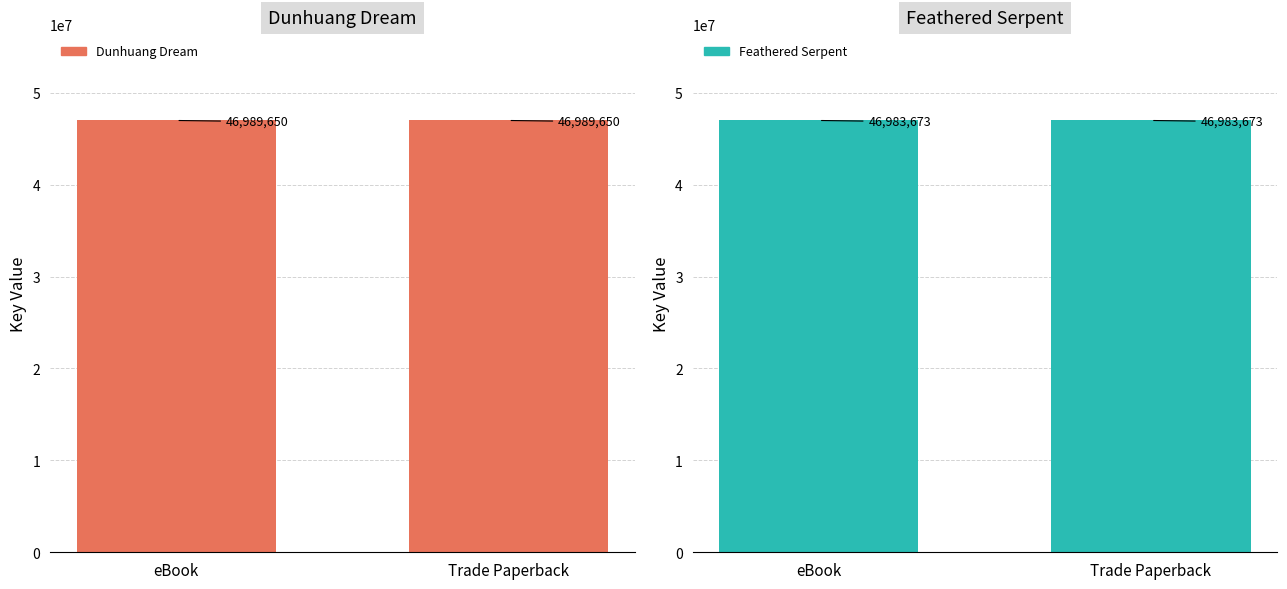

Is the value of Feathered Serpent at Trade Paperback greater than the value of Dunhuang Dream at eBook?

No